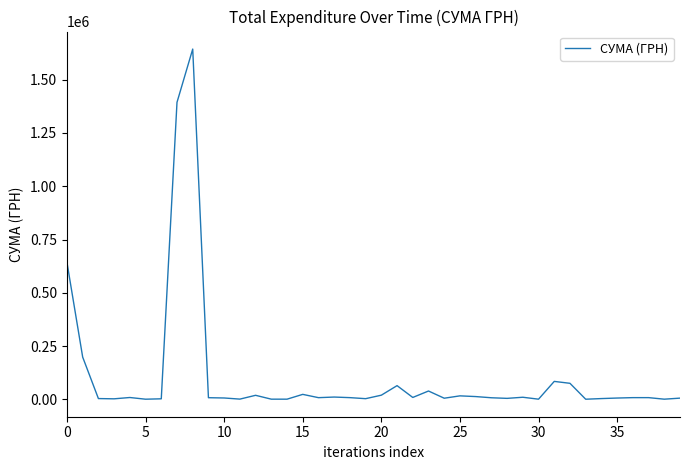

What is the maximum value shown in the chart?

1643298.6